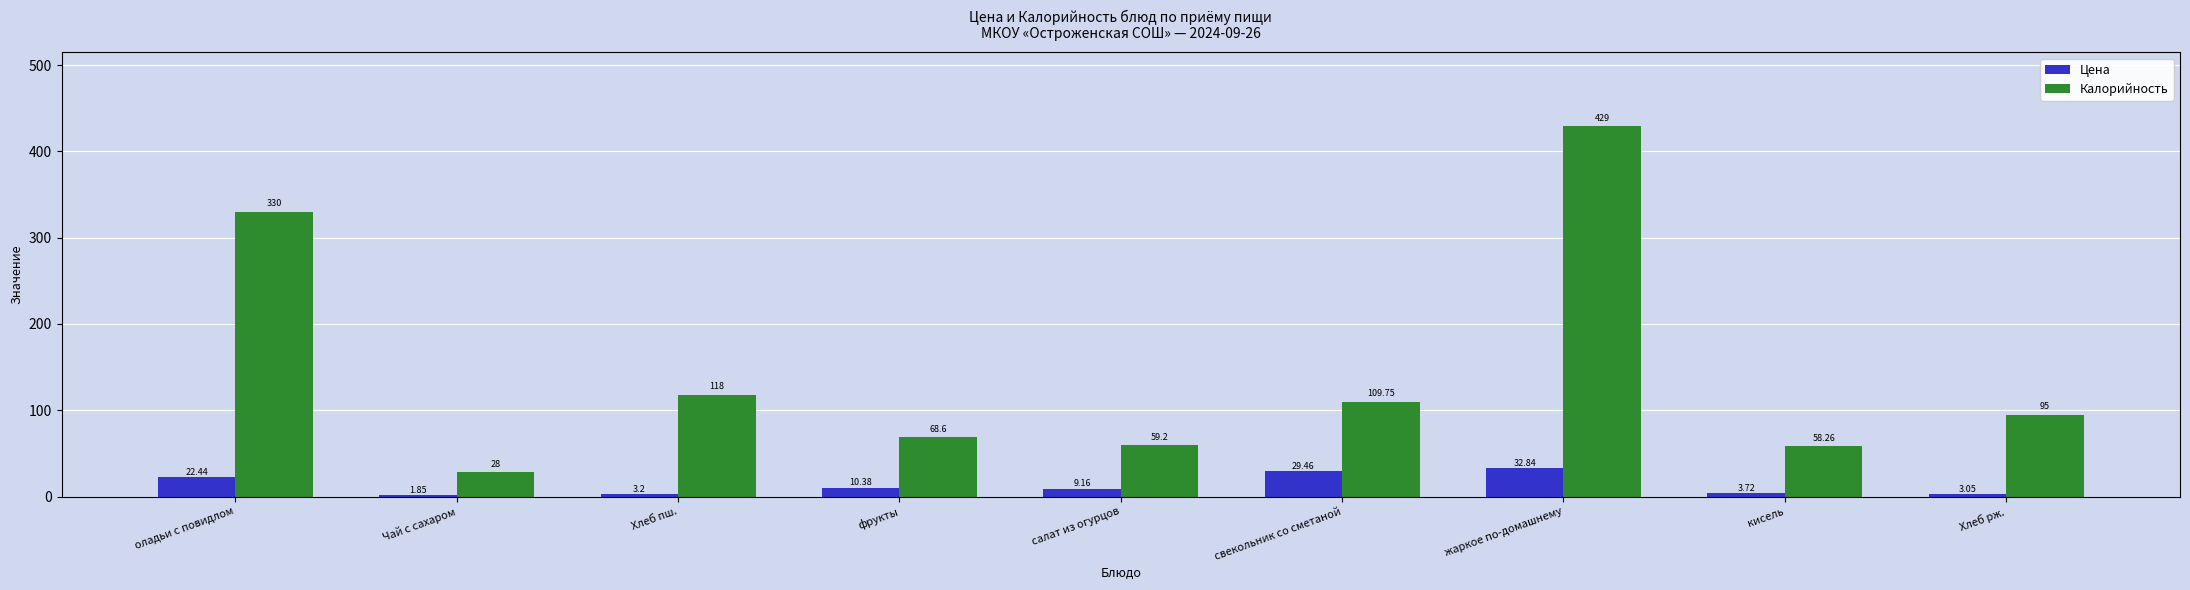

How many groups of bars are there?

9